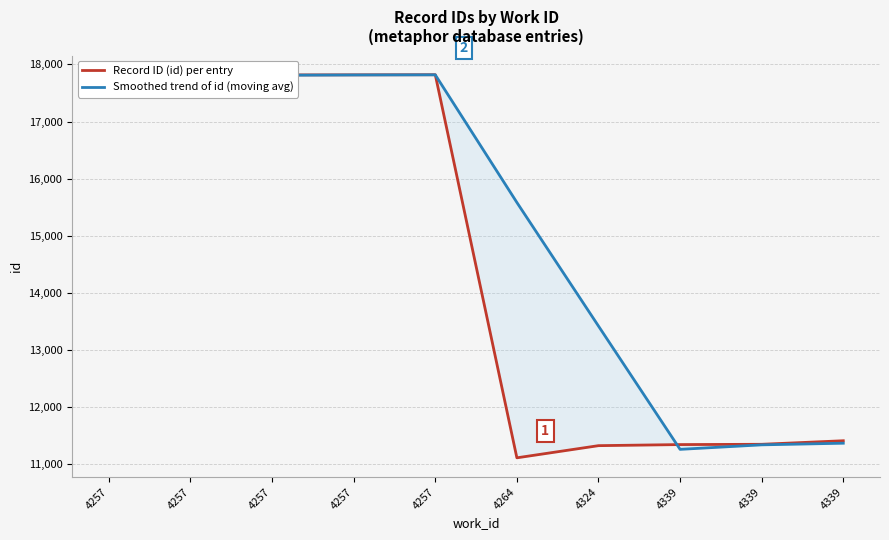

At which label is Record ID (id) per entry closest to 14464?

4339